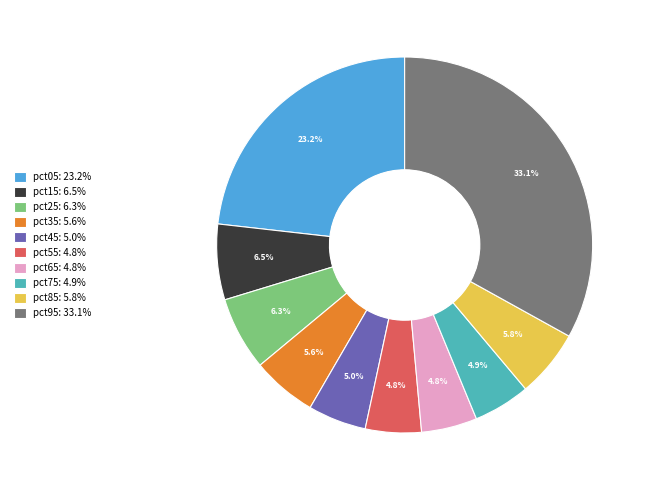

What is the total percentage of pct15 and pct05?

29.7%